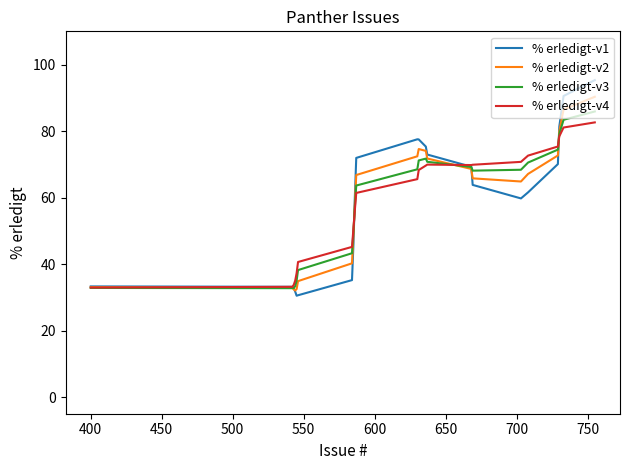

In % erledigt-v1, how many points are higher than both neighbors (excluding endpoints)?

1